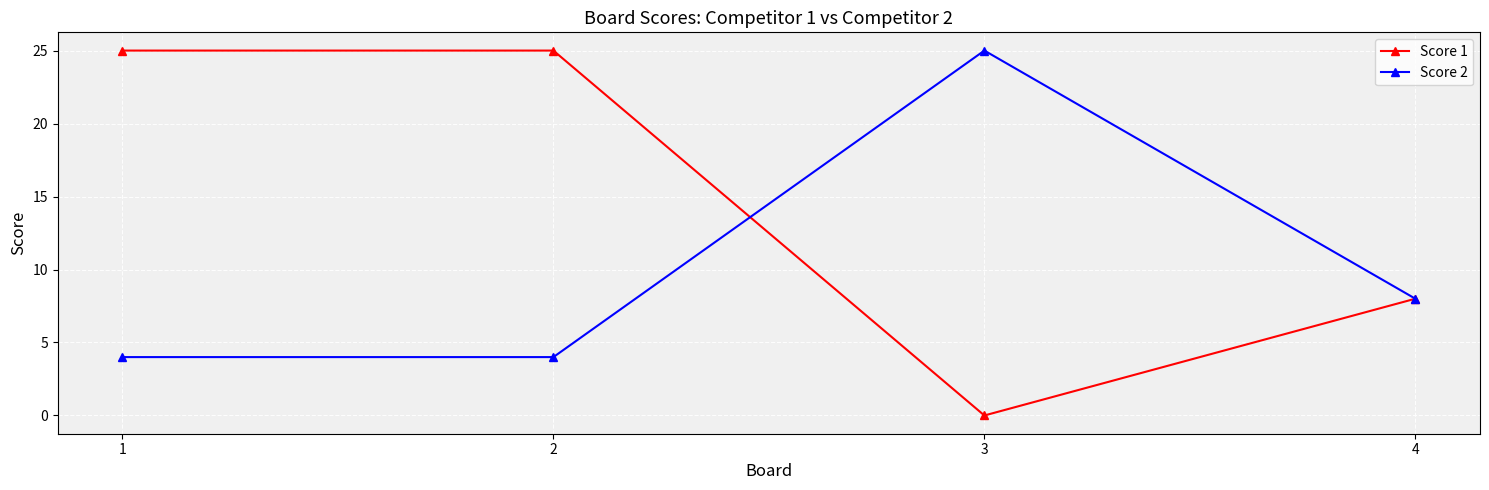

What is the maximum value for Score 2?

25